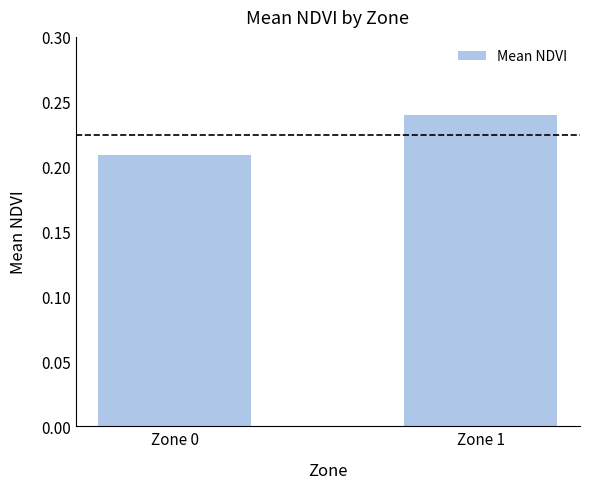

List the labels in order of value, smallest first.

Zone 0, Zone 1